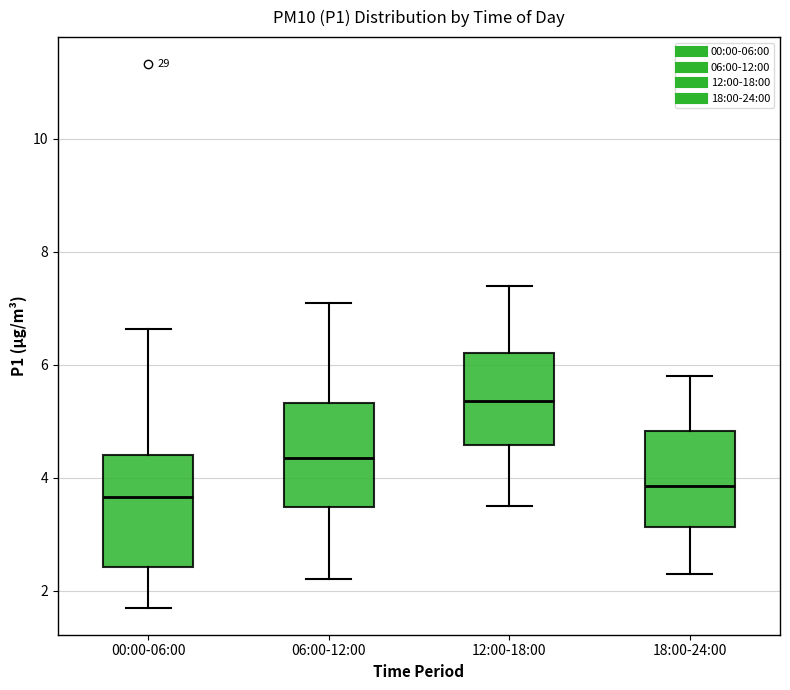

Which box's median line is the highest?

12:00-18:00